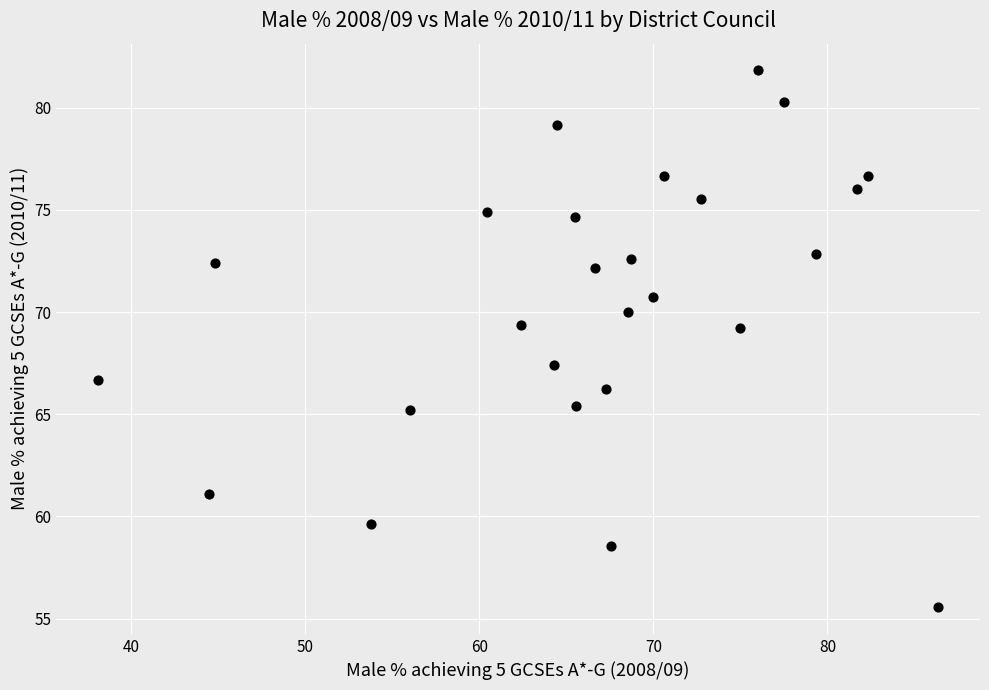

What is the range of Y values (max minus min)?

26.3